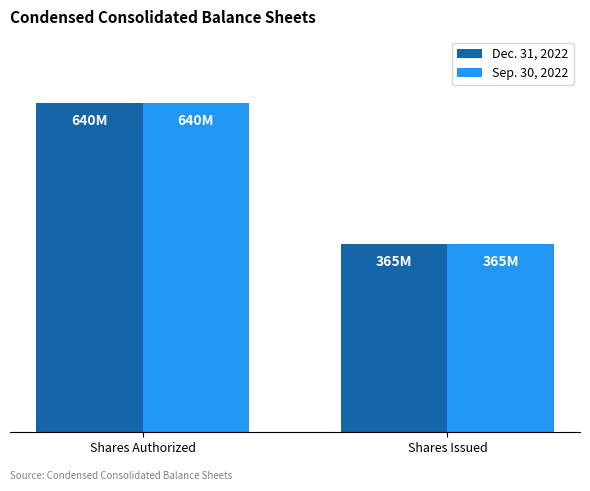

At how many categories does at least one series exceed 581?

1